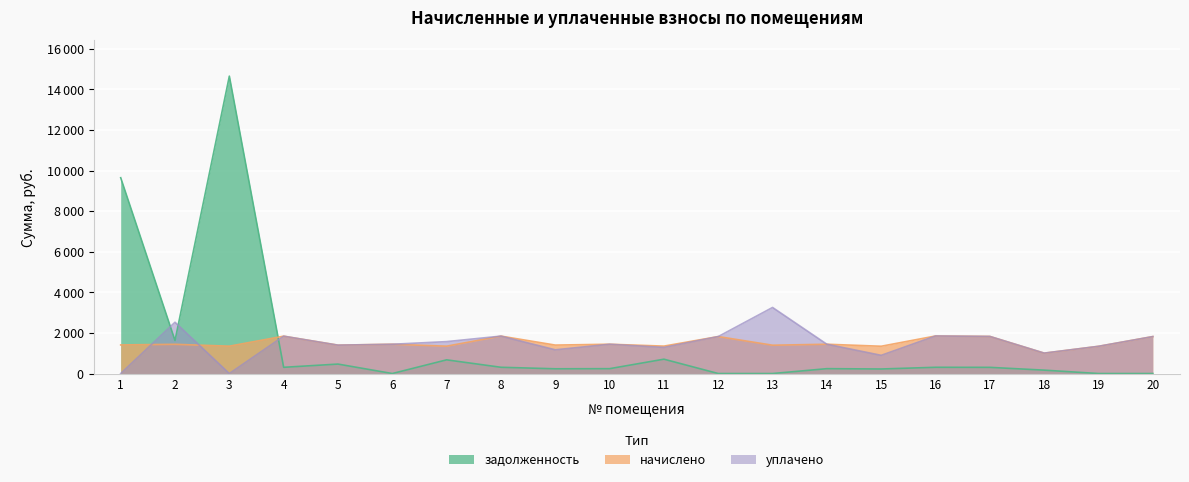

What is the difference between the highest and lowest values at 17?

1524.0